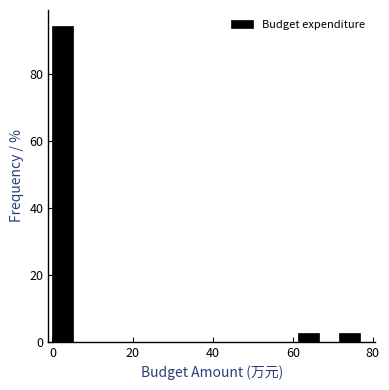

Around what value on the x-axis is the tallest bar? Give the approximate position of its centre, as read against the axis.

2